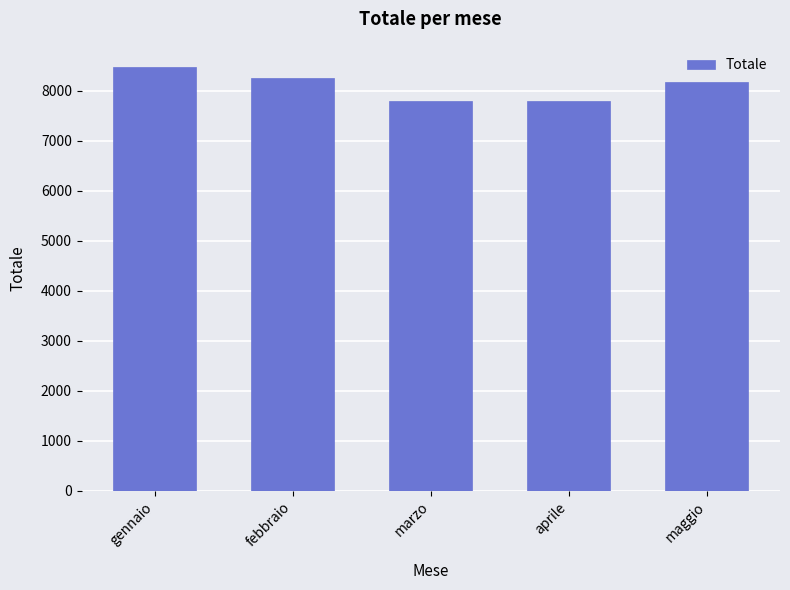

Which has a higher value, gennaio or maggio?

gennaio